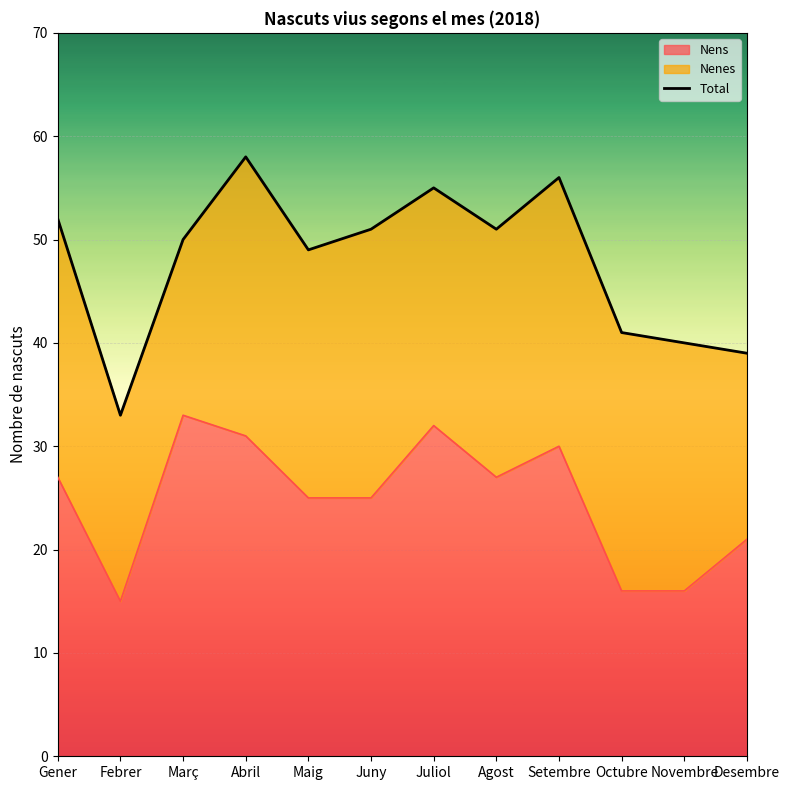

The chart shows a value of 14 at Setembre. True or false?

False